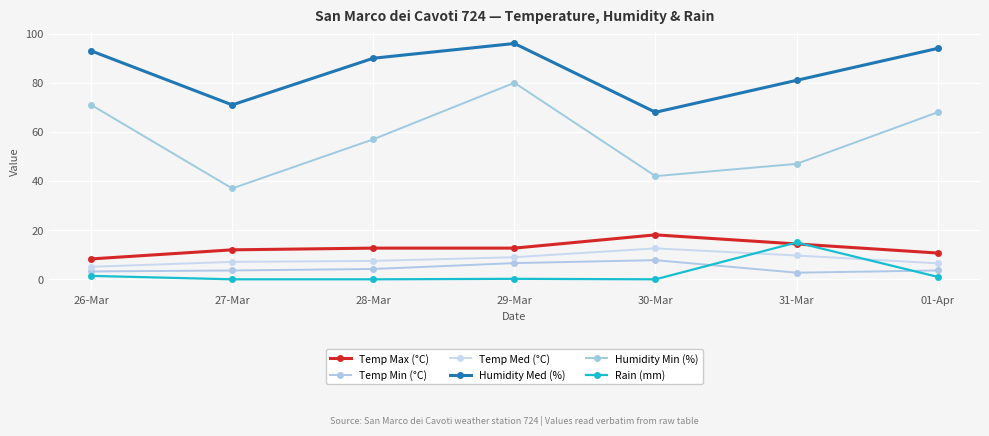

In Humidity Med (%), how many points are higher than both neighbors (excluding endpoints)?

1